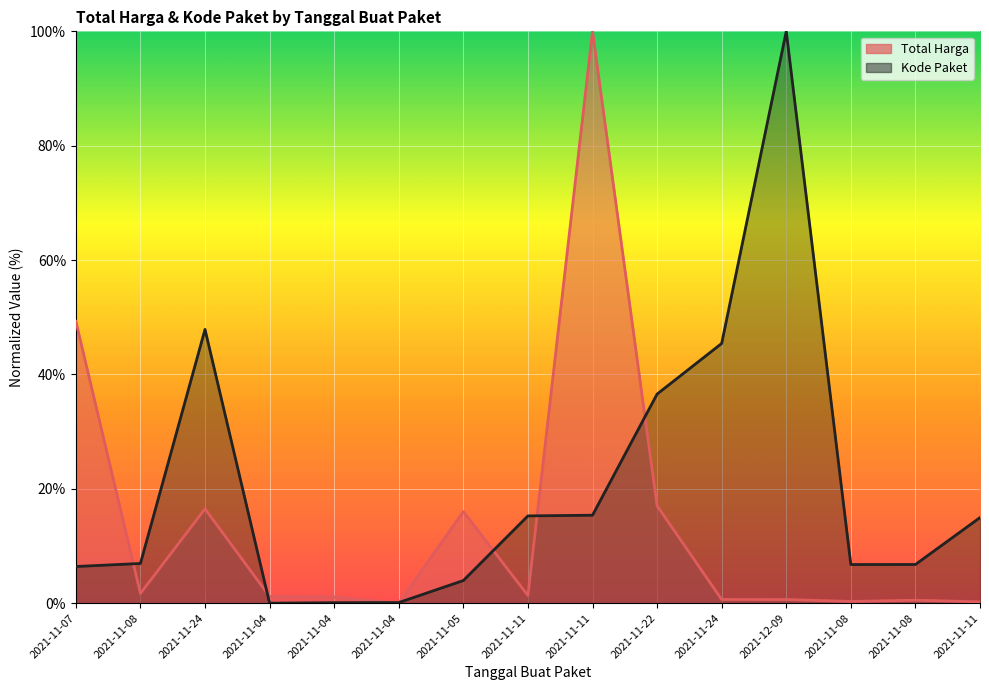

How many series are shown in this chart?

2